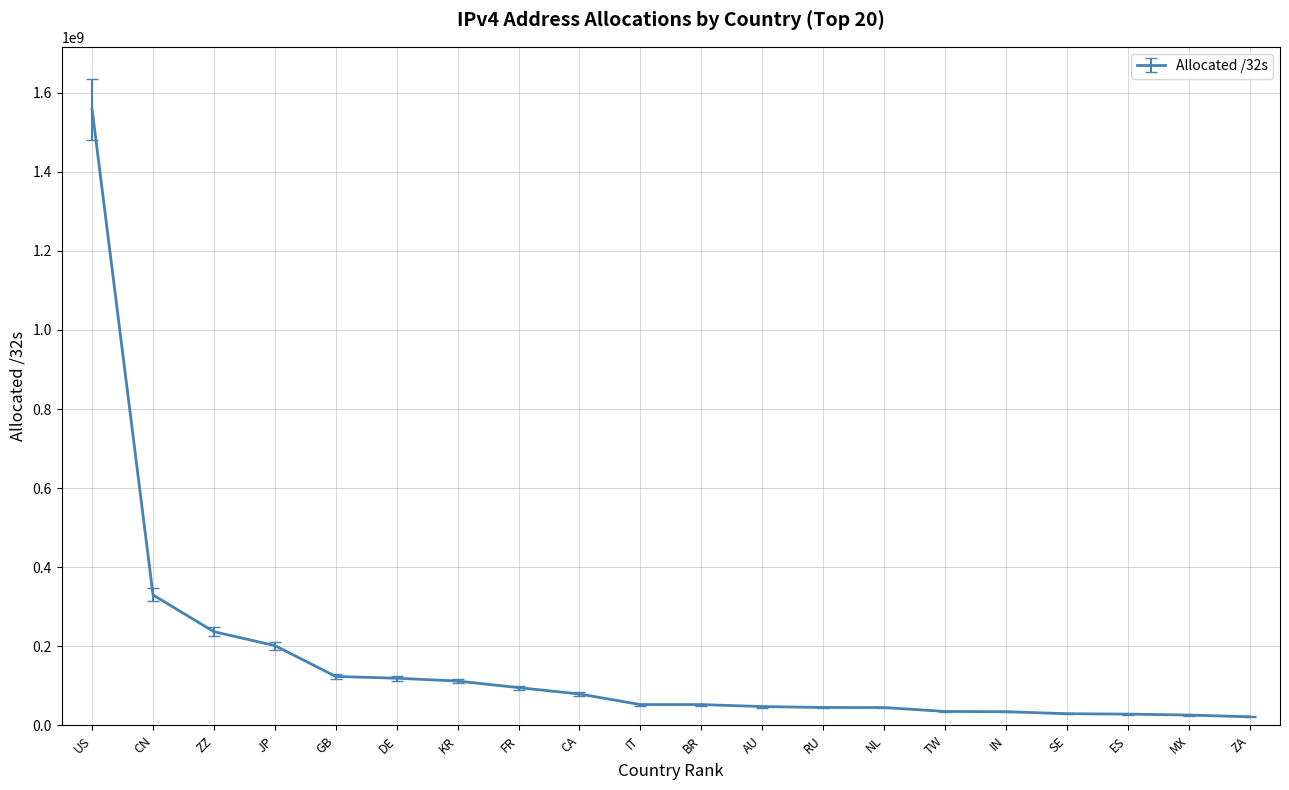

The value at CA is 79576832. True or false?

True